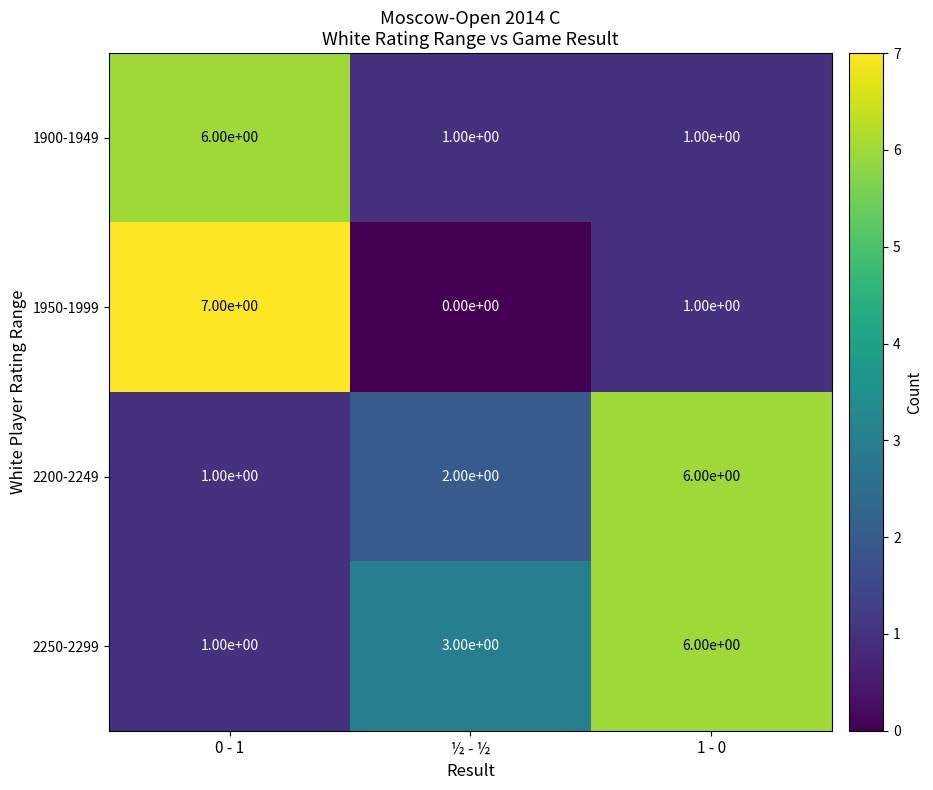

How many data points does each series have?

3